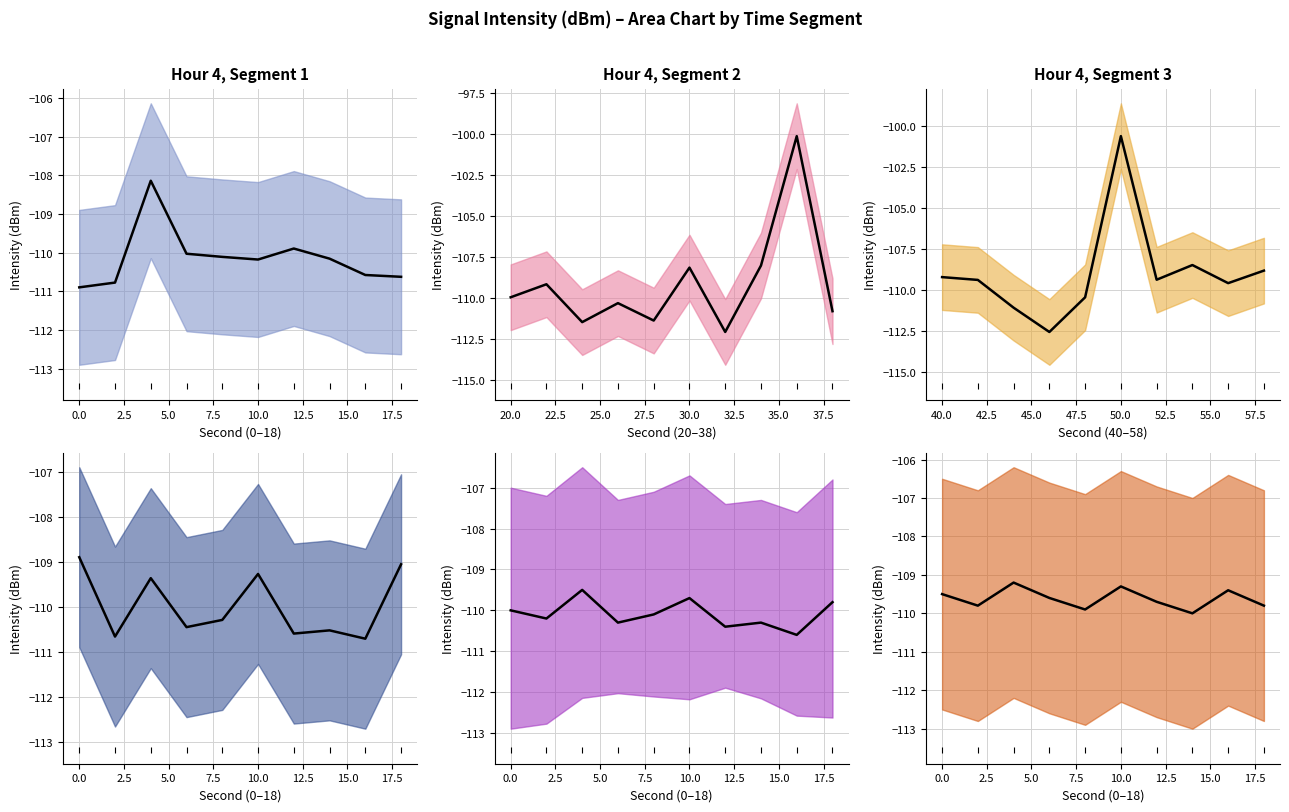

Between 17.5 and 7.5, which is larger?

17.5